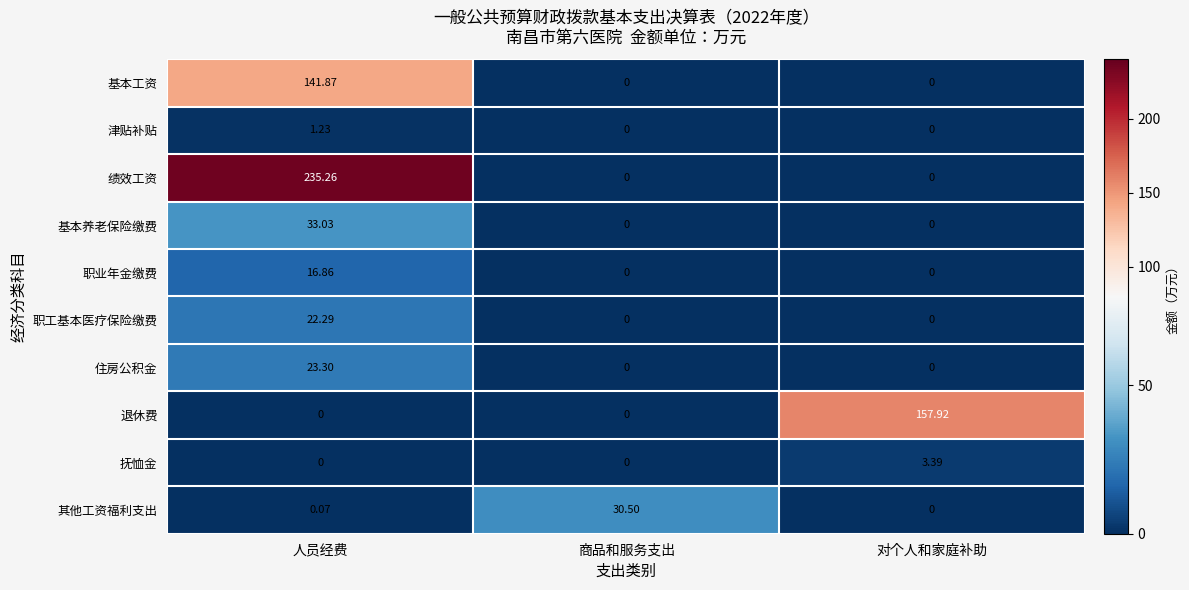

What is the difference between the highest and lowest values at 商品和服务支出?

30.5